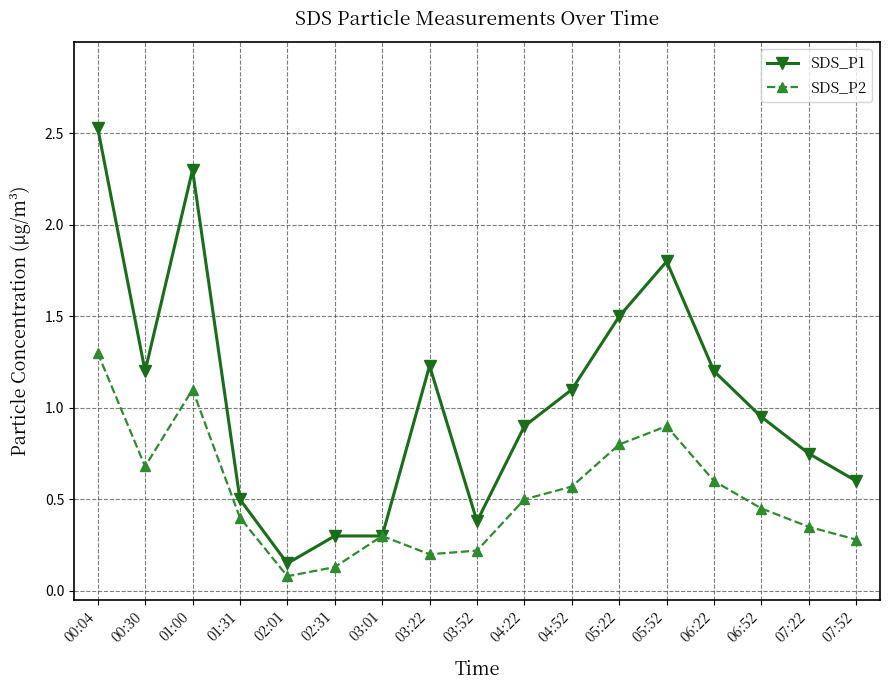

At which category does SDS_P1 reach its first local valley?

00:30